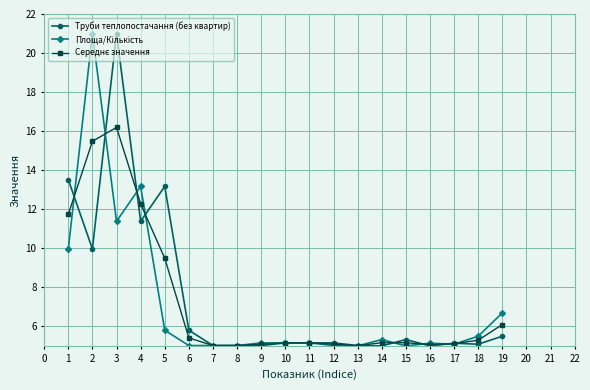

What is the value of the Труби теплопостачання (без квартир) point at the 15th from the left?

5.3